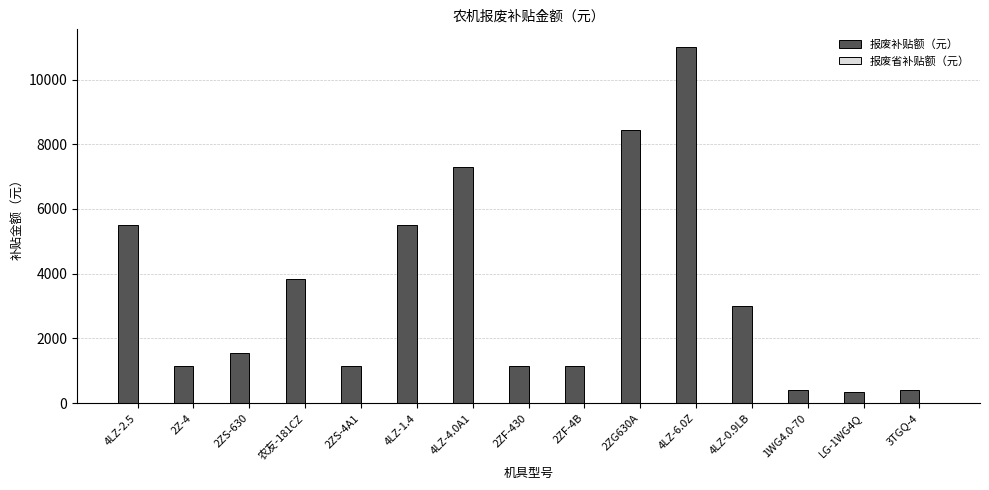

What is the label of the 11th bar from the right?

2ZS-4A1